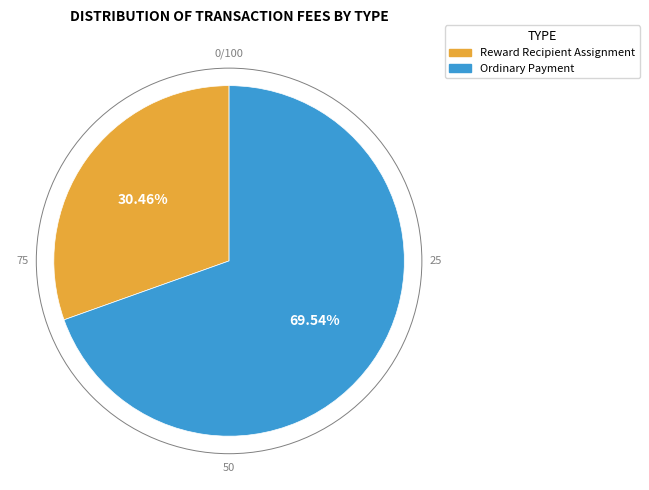

Between Ordinary Payment and Reward Recipient Assignment, which is larger?

Ordinary Payment